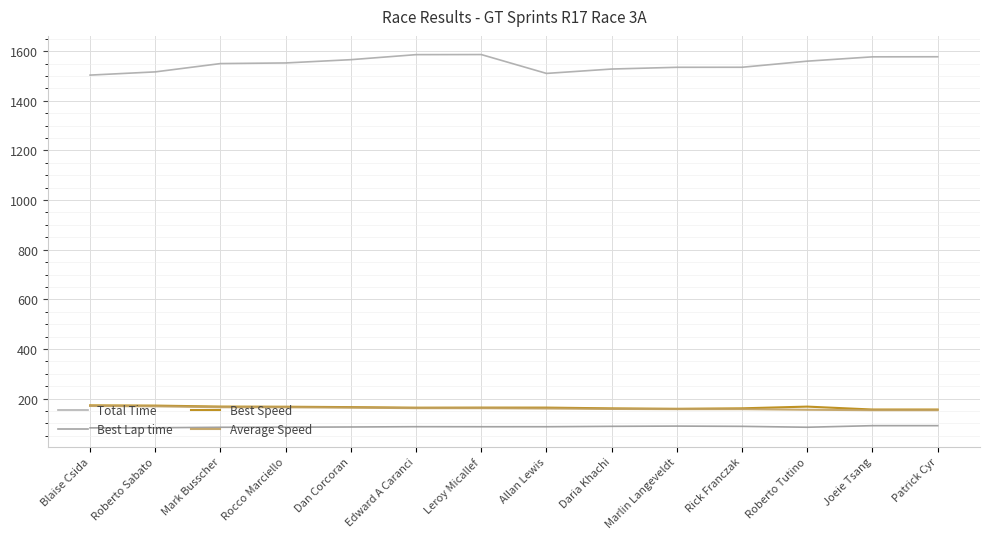

The value of Average Speed at Dan Corcoran is 271.9. True or false?

False